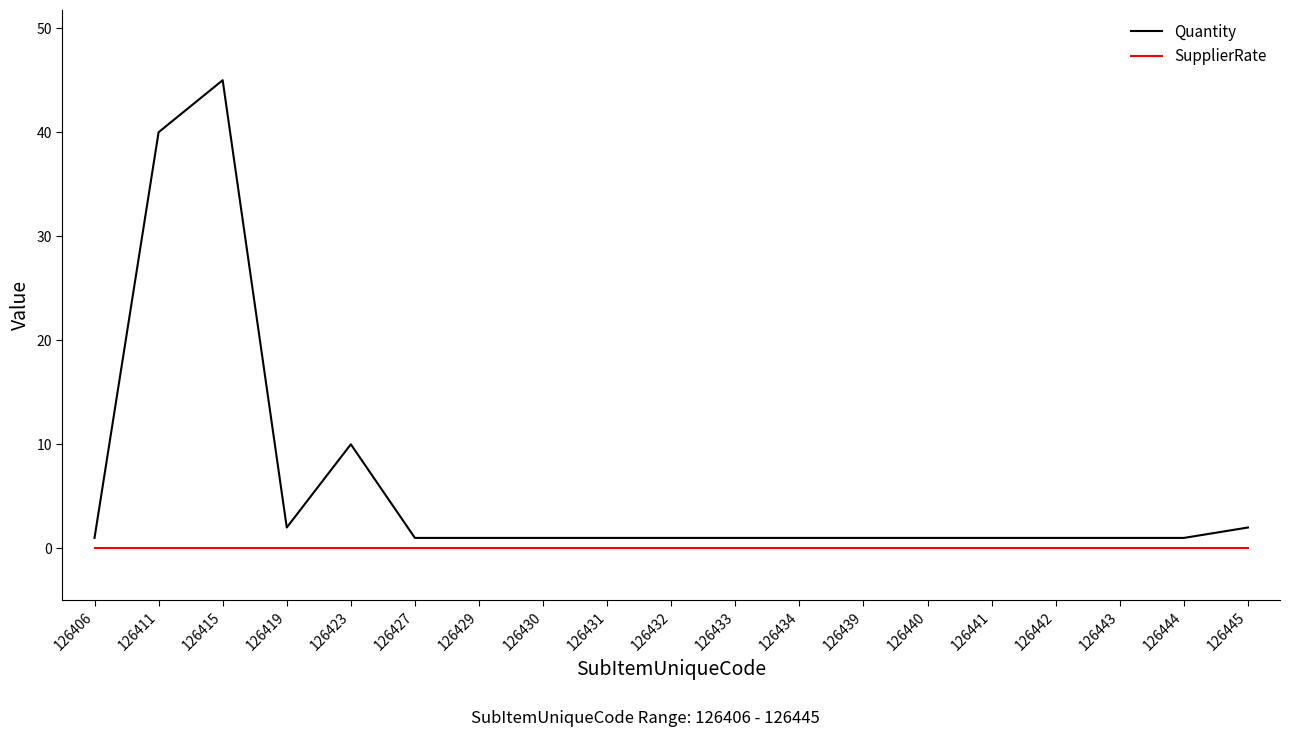

True or false: Quantity has a value of 1 at 126439.

True